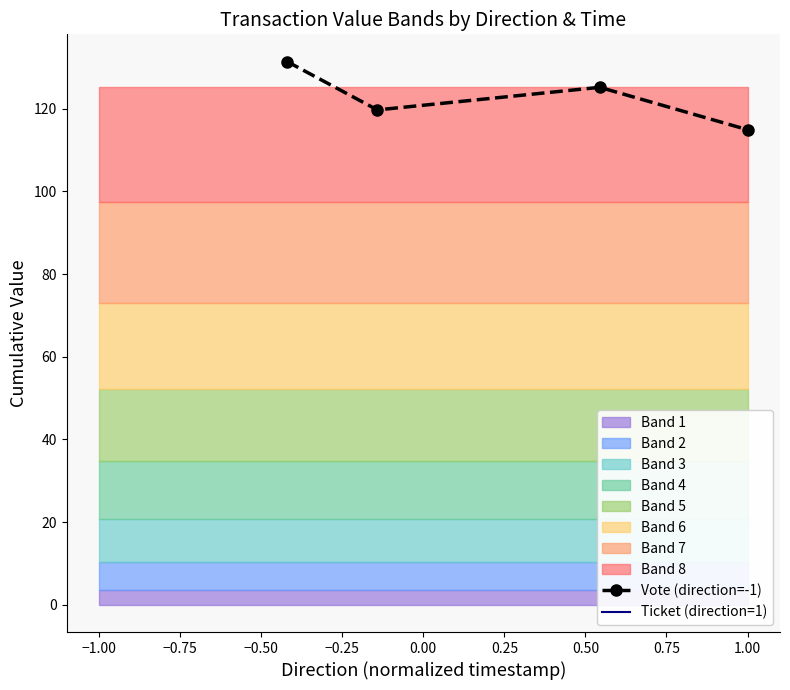

What is the sum of all values?

491.2